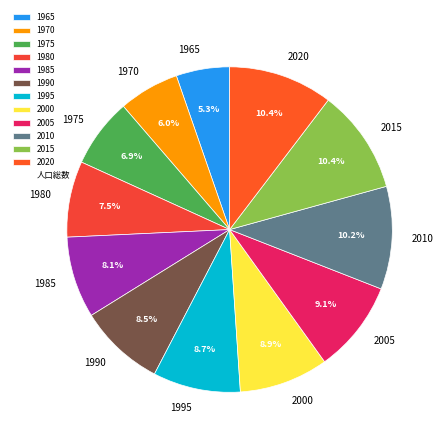

Does any single category account for the majority?

No